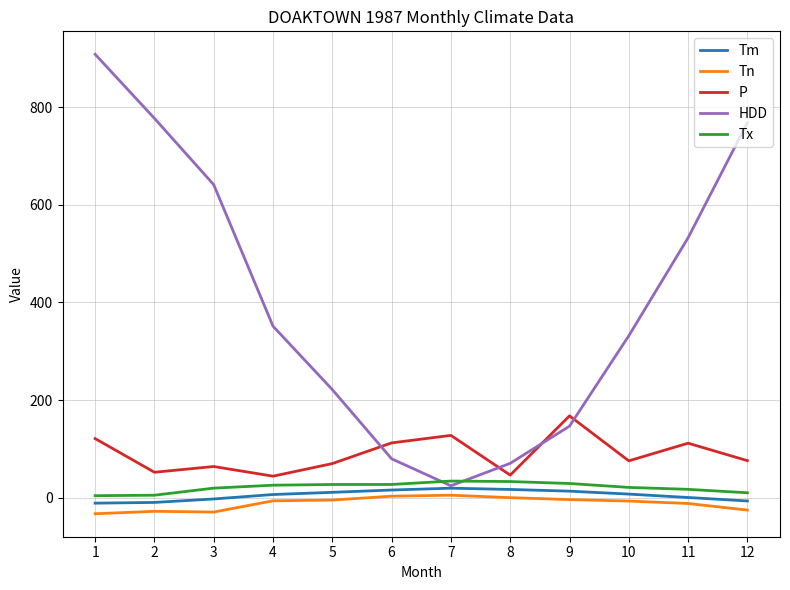

Where does the Tm series first go above 7?

5